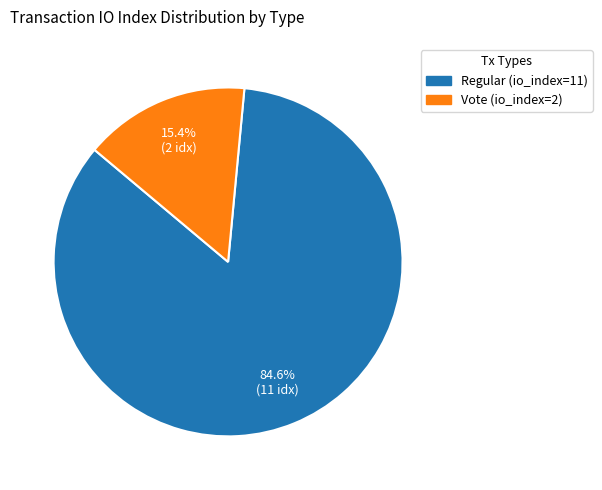

Rank the categories by value from highest to lowest.

Regular (io_index=11), Vote (io_index=2)